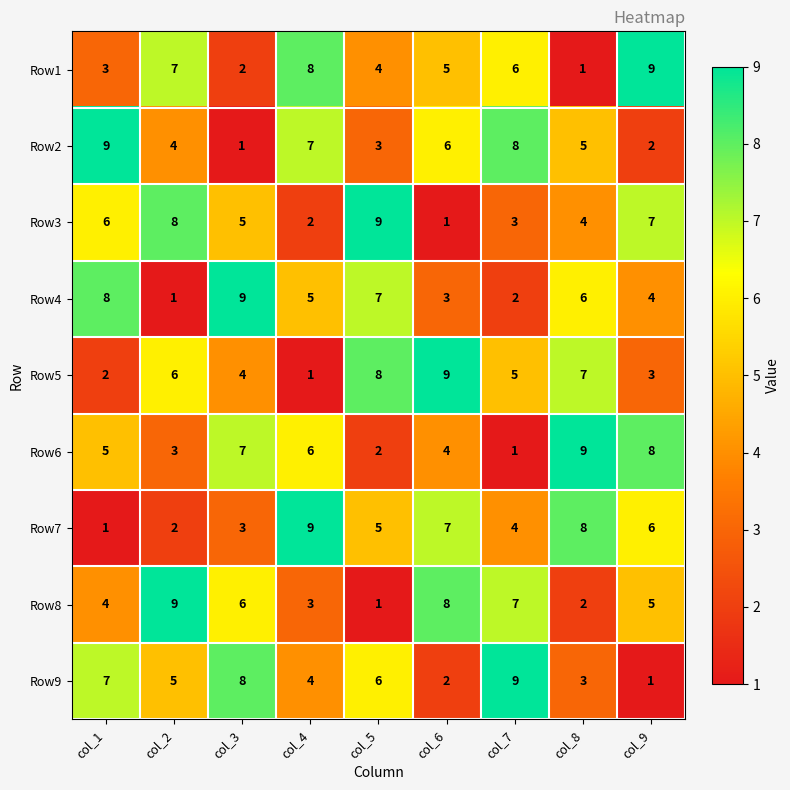

What is the sum of all Row4 values?

45